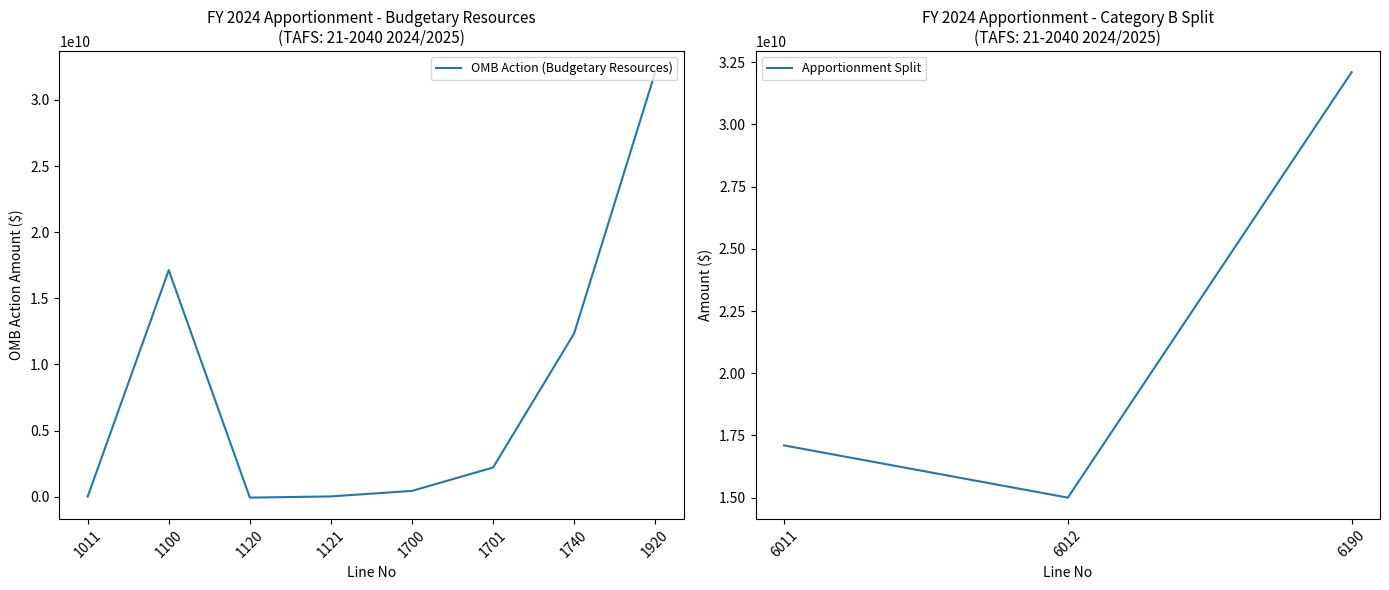

What is the sum of all values?

128394955644